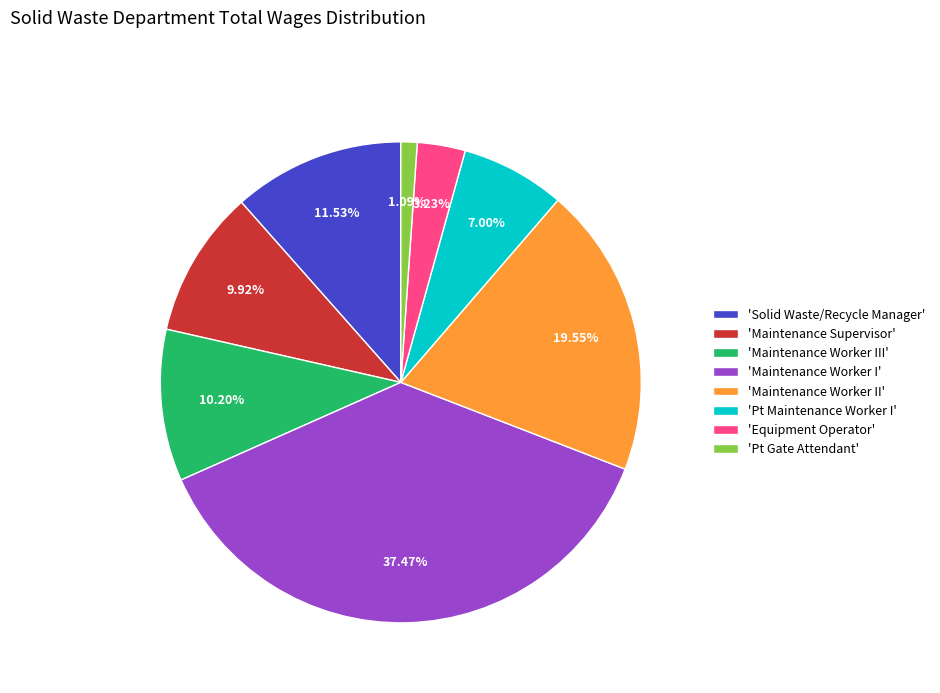

Which has a higher value, 'Maintenance Worker II' or 'Equipment Operator'?

'Maintenance Worker II'